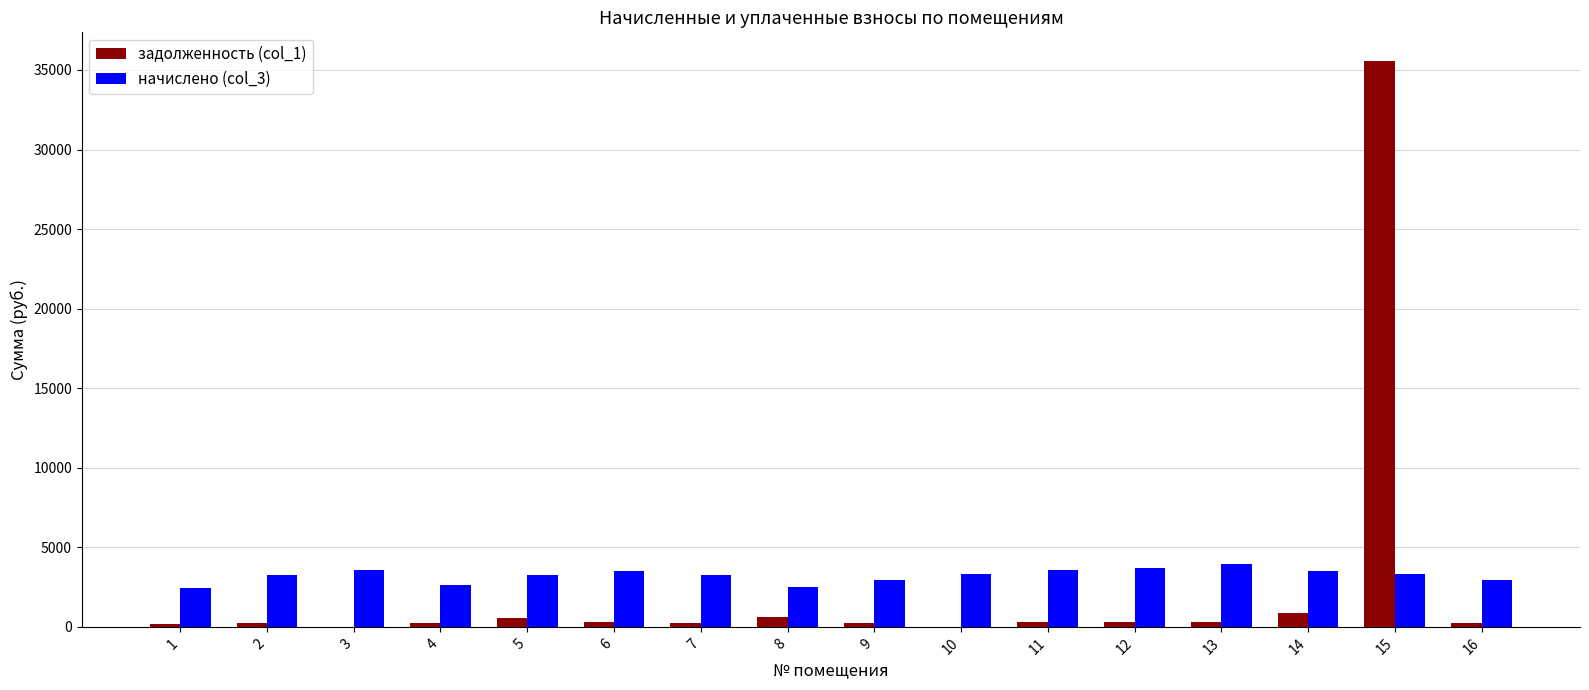

Where does the задолженность (col_1) series first go above 293?

5